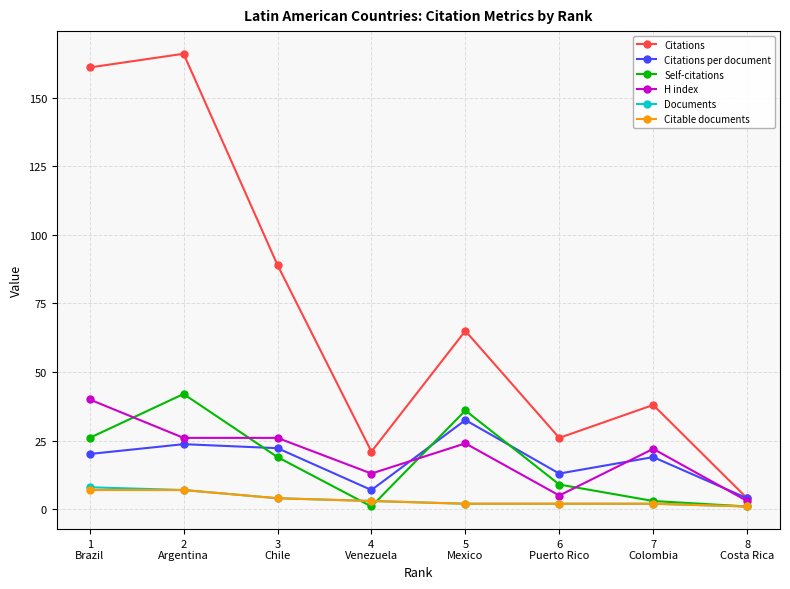

What is the value of the Citations point at the 5th from the left?

65.0